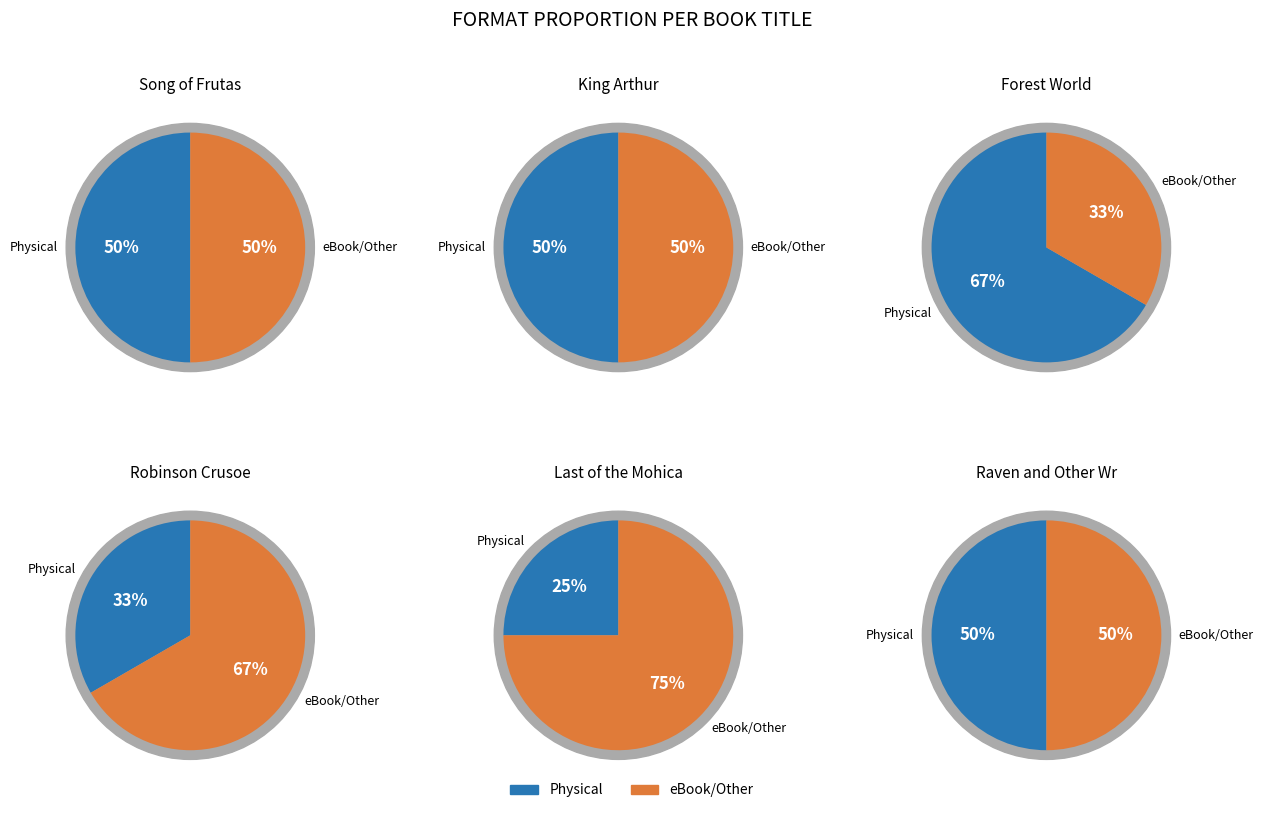

Is there any slice that represents more than half of the pie?

Yes